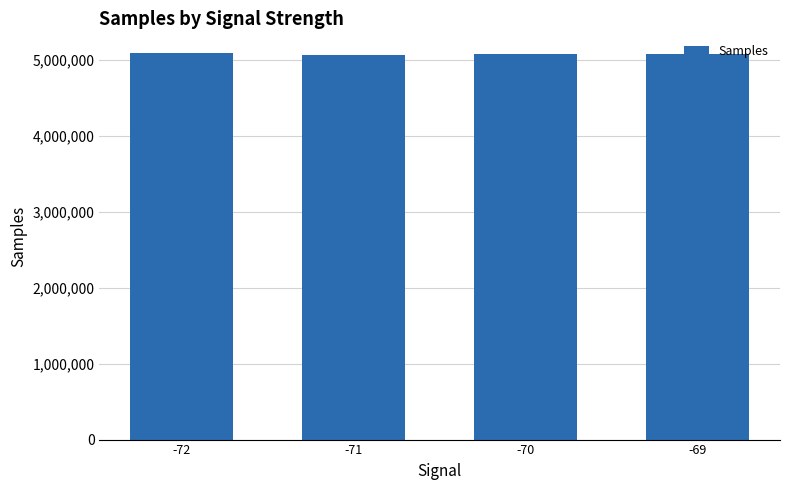

What is the difference between the maximum and second lowest values?

21477.0